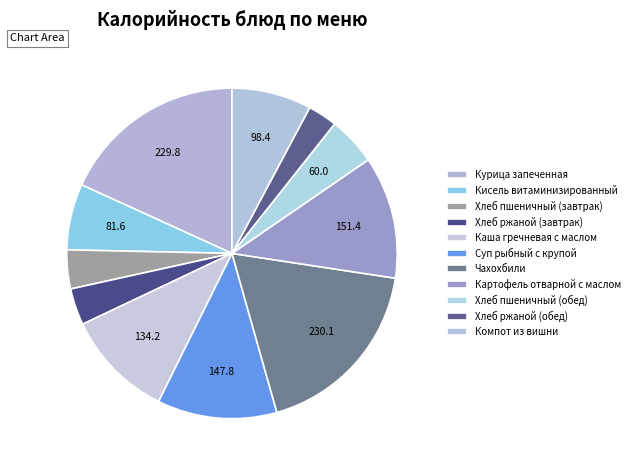

How many slices are in this pie chart?

11